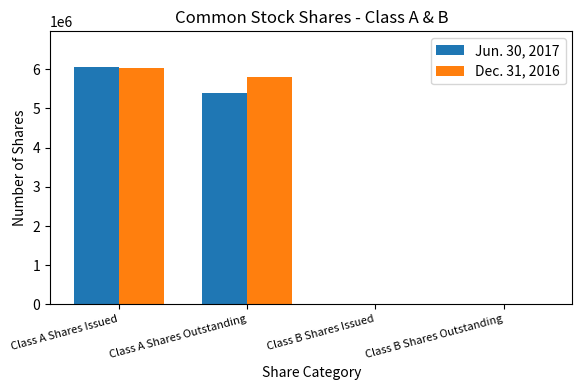

What is the total value across all series at Class A Shares Issued?

12099205